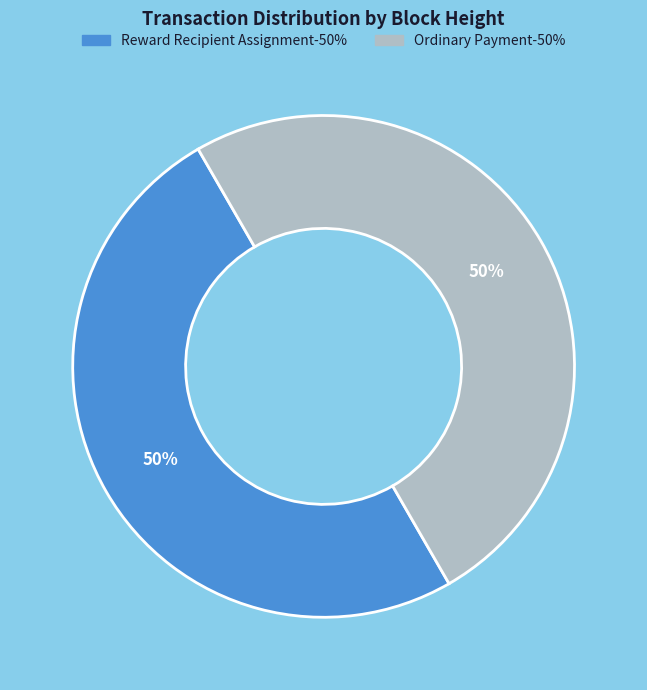

How many slices are in this pie chart?

2